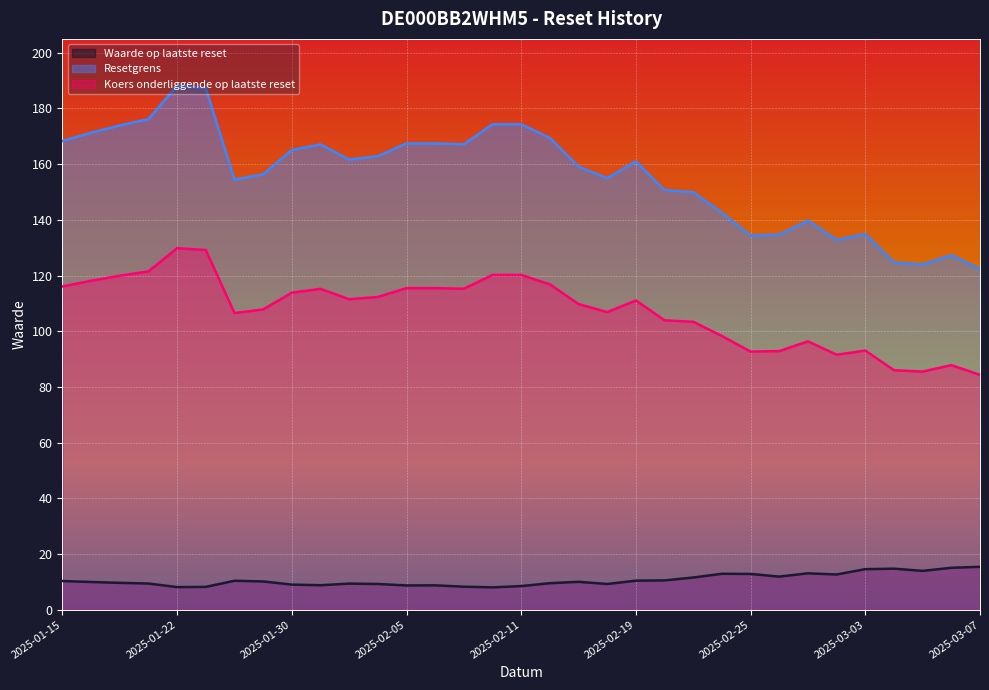

At which category is the sum across all series the highest?

2025-01-22